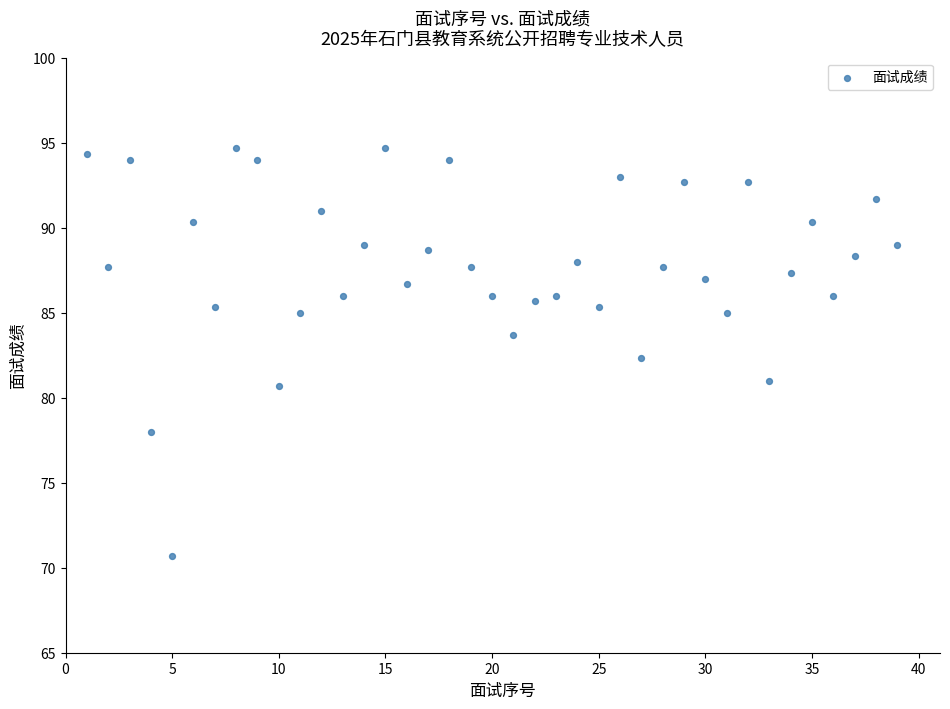

What is the range of Y values (max minus min)?

24.0